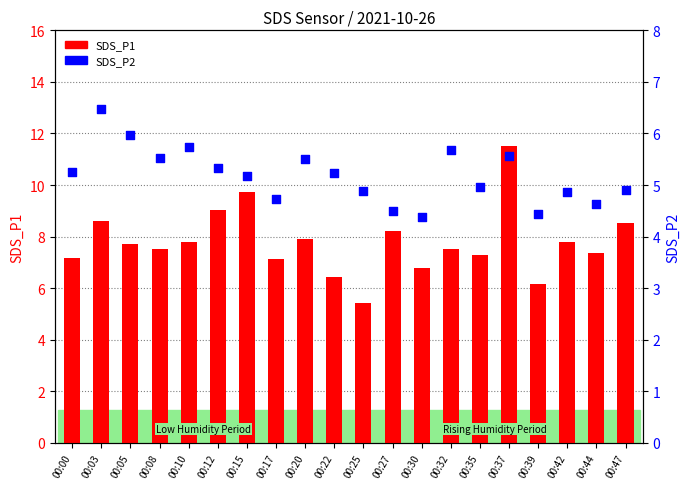

At which category is the sum across all series the highest?

00:37